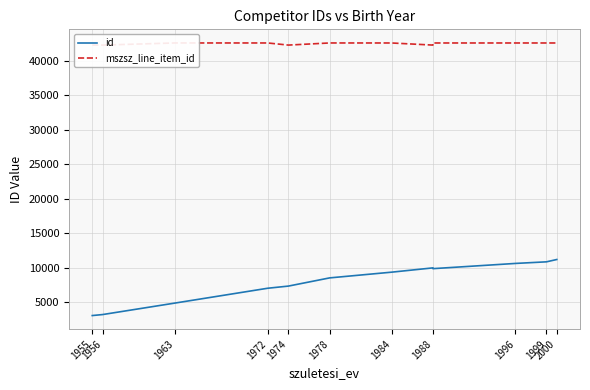

What is the minimum value shown in the chart?

3035